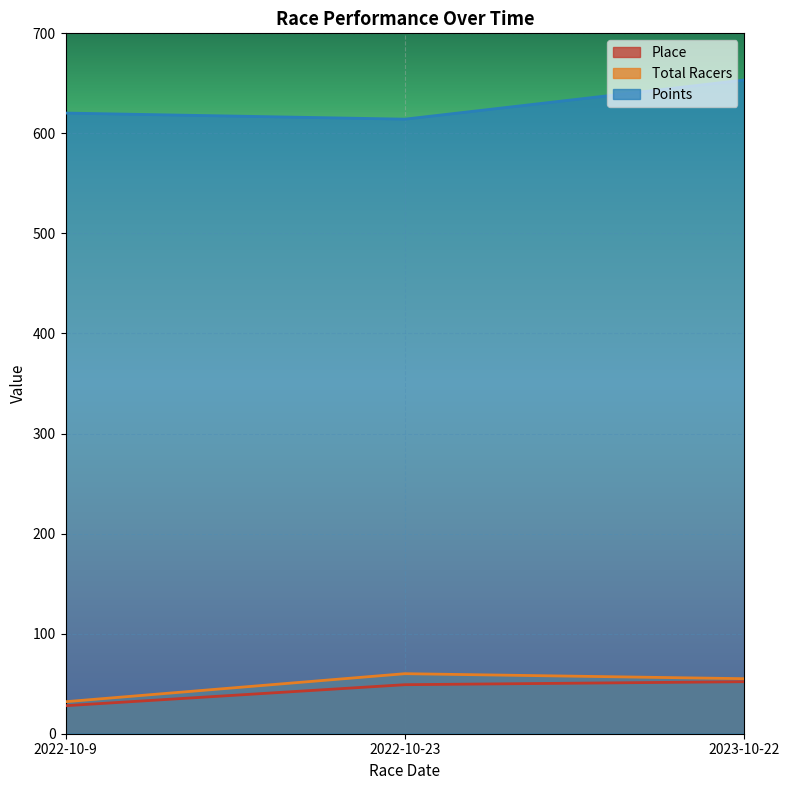

What is the label of the 1st point from the left?

2022-10-9